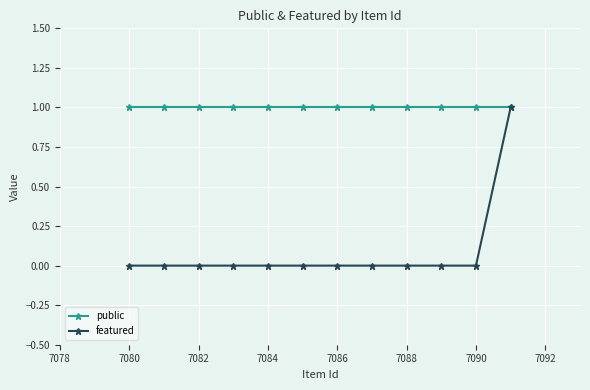

True or false: public and featured cross at least once.

False